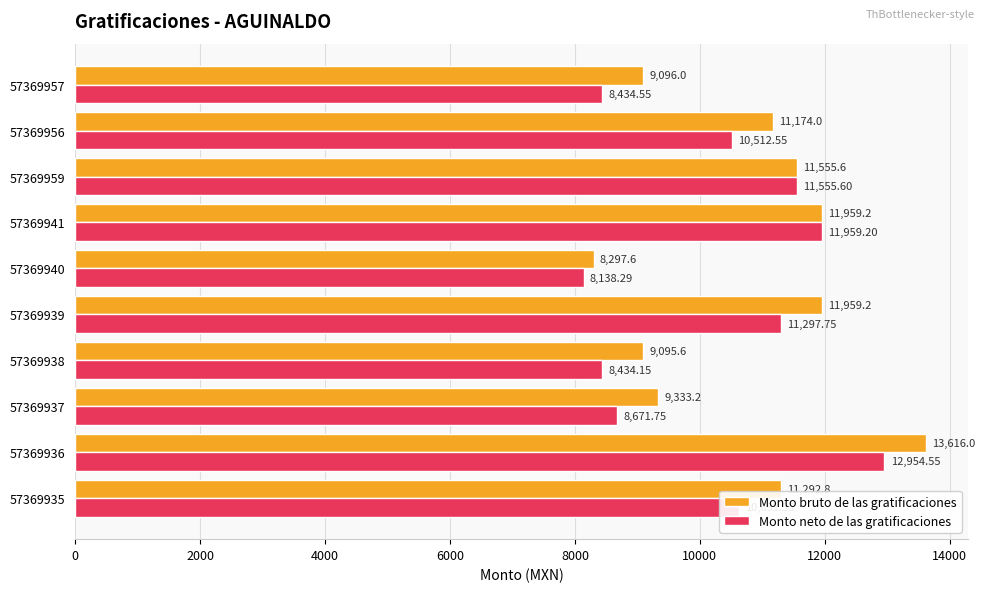

What is the difference between the second highest and minimum values in the Monto neto de las gratificaciones series?

3820.9